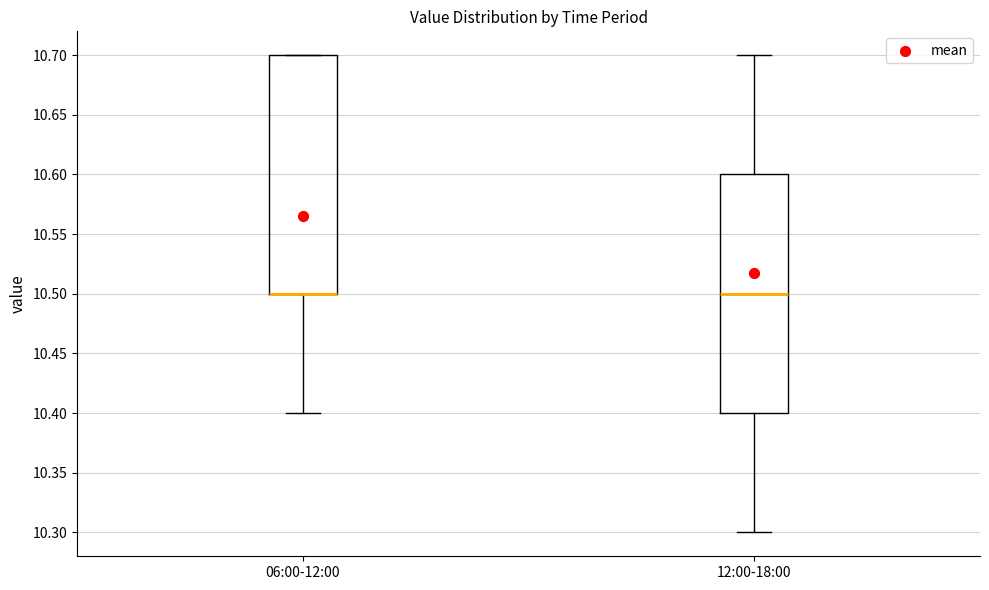

Where is the upper edge of the box for 12:00-18:00 on the y-axis? The values are not printed on the chart, so give them approximately, as read against the axis.

10.6